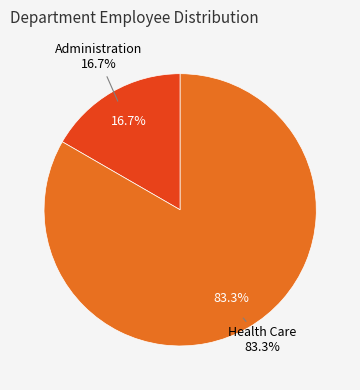

To the nearest percent, what is the difference between the Health Care and Administration slice percentages?

67%